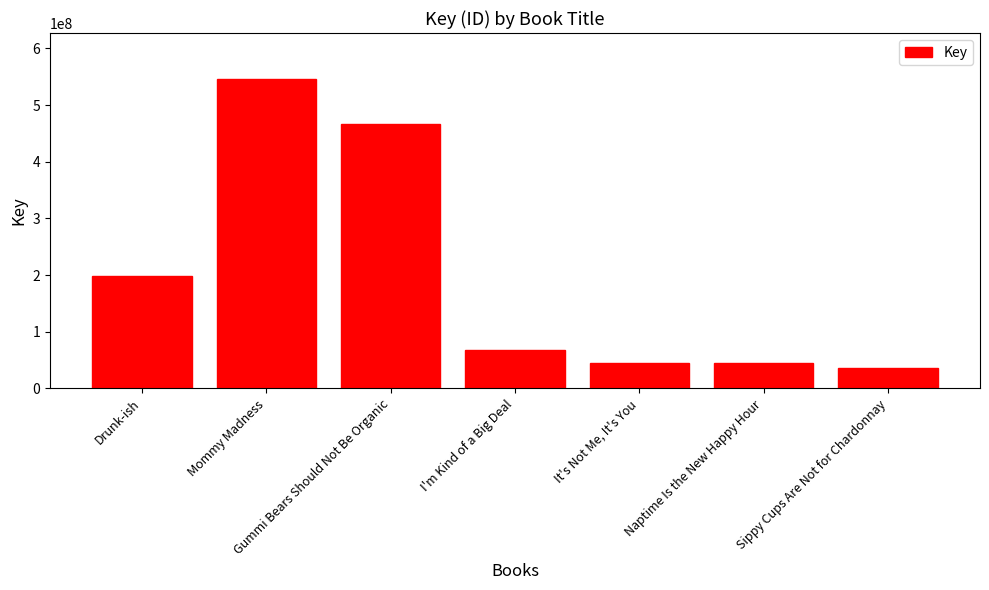

Which has a higher value, Mommy Madness or I'm Kind of a Big Deal?

Mommy Madness